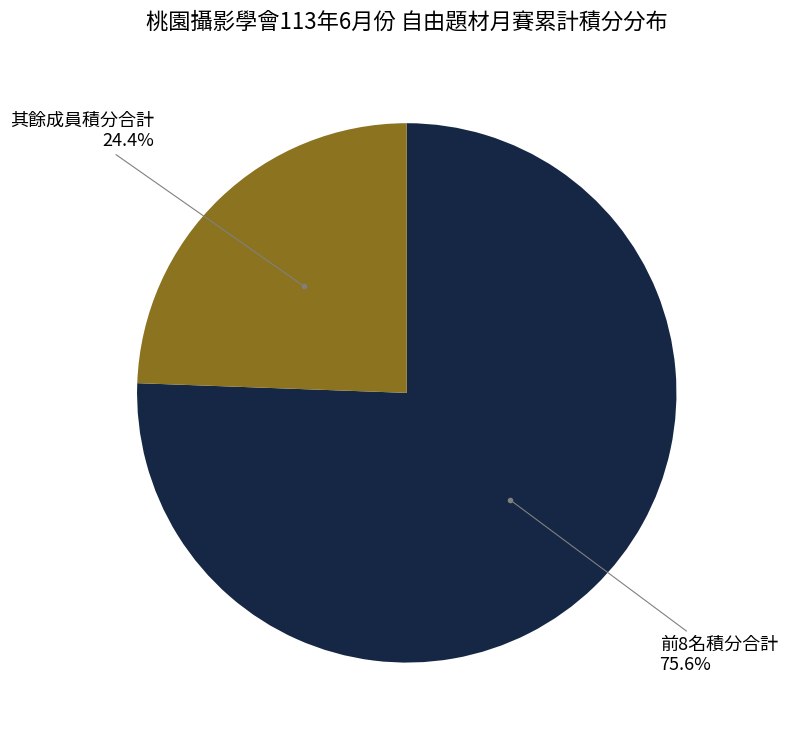

Is there any slice that represents more than half of the pie?

Yes